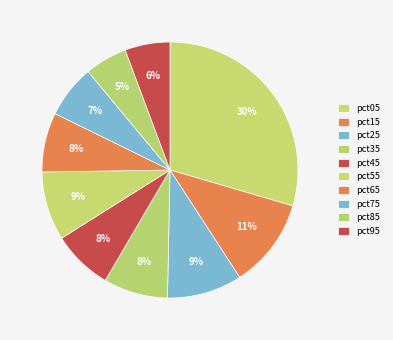

Combined, what portion of the pie is pct95 and pct45?

13.3%